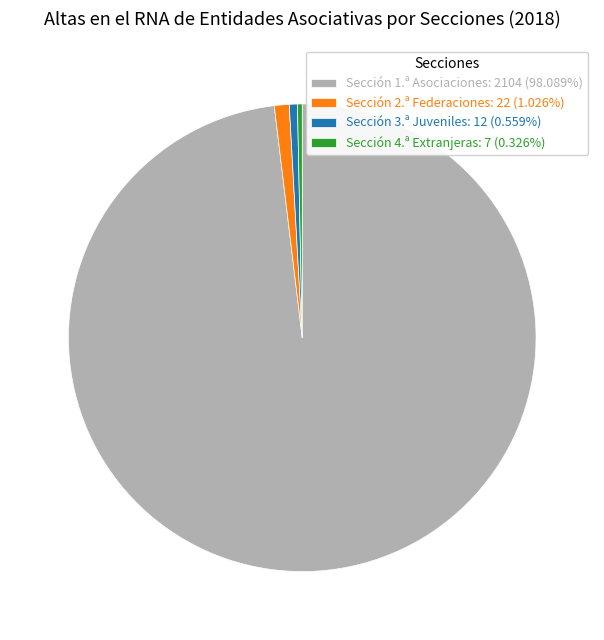

What is the ratio of the value at Sección 4.ª Extranjeras: 7 (0.326%) to the value at Sección 2.ª Federaciones: 22 (1.026%)?

0.3